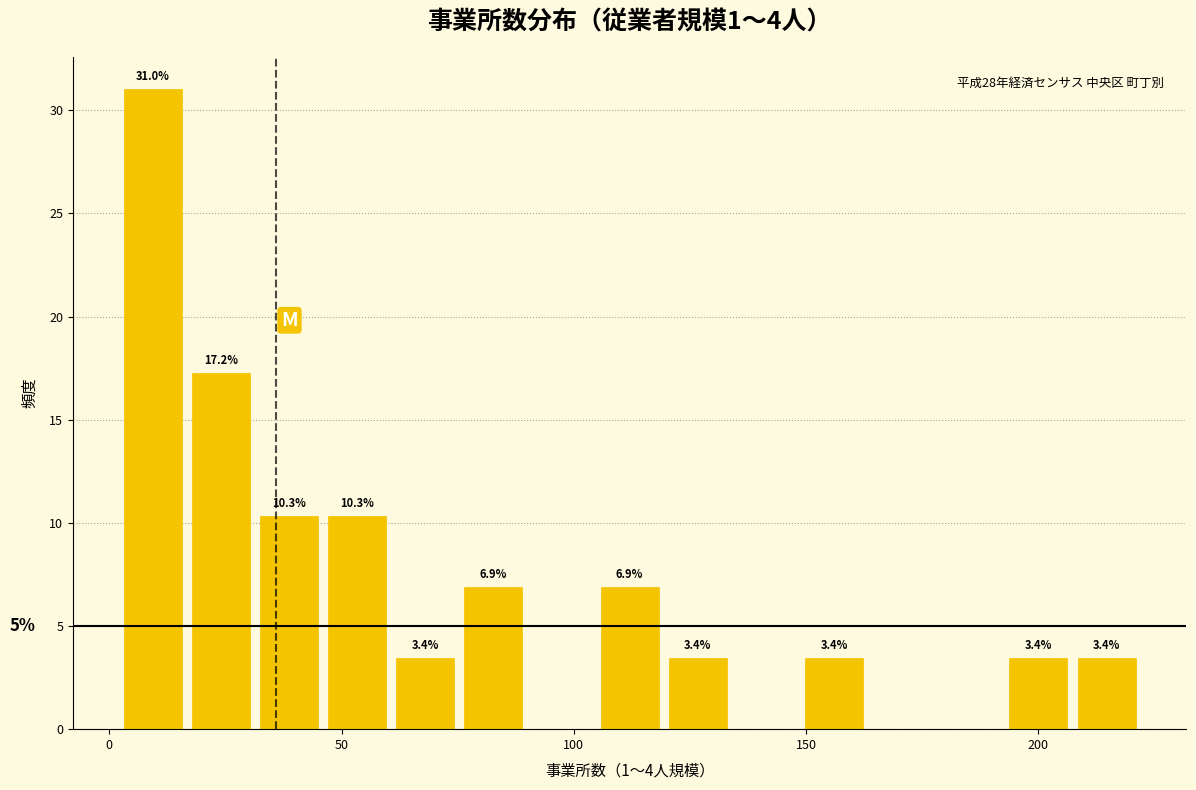

Around what value on the x-axis is the tallest bar? Give the approximate position of its centre, as read against the axis.

10